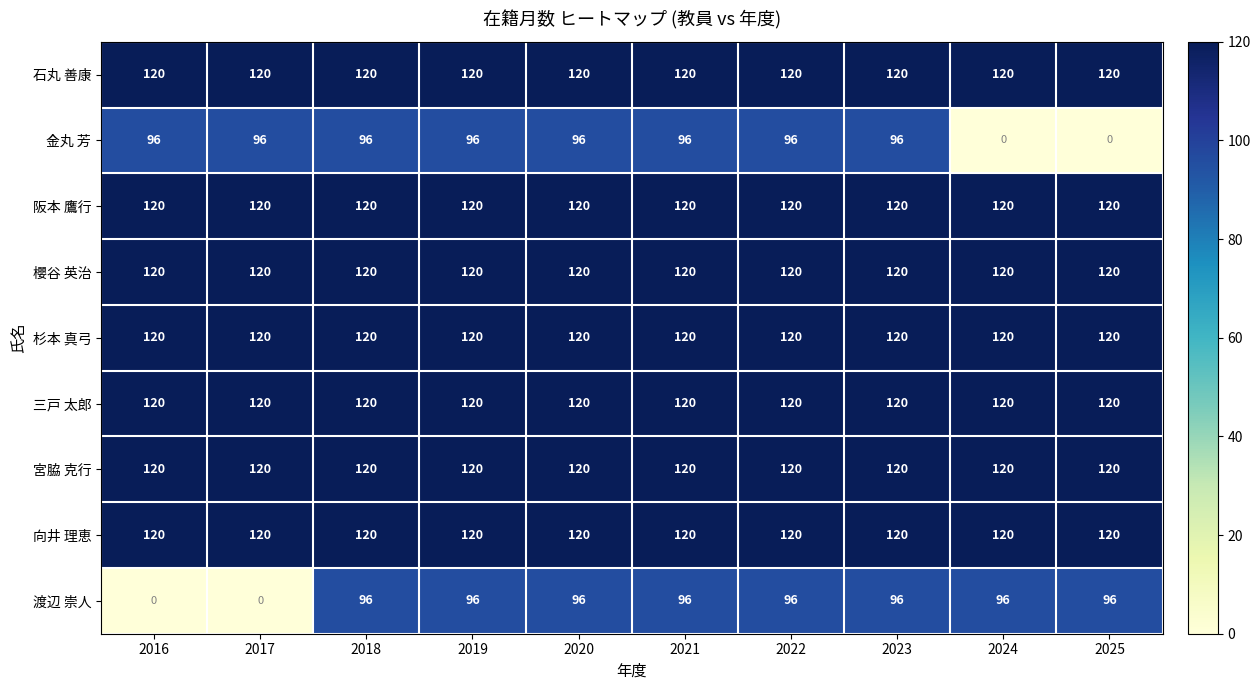

What is the total value across all series at 2022?

1032